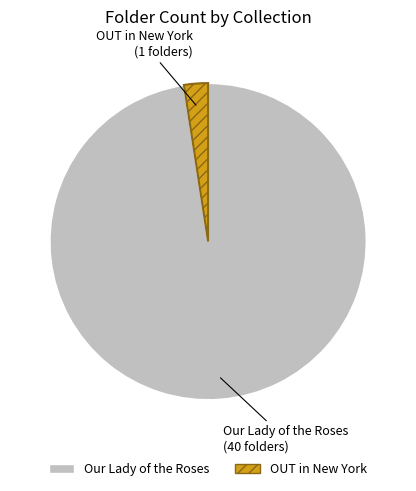

Does Our Lady of the Roses represent more than half of the total?

Yes